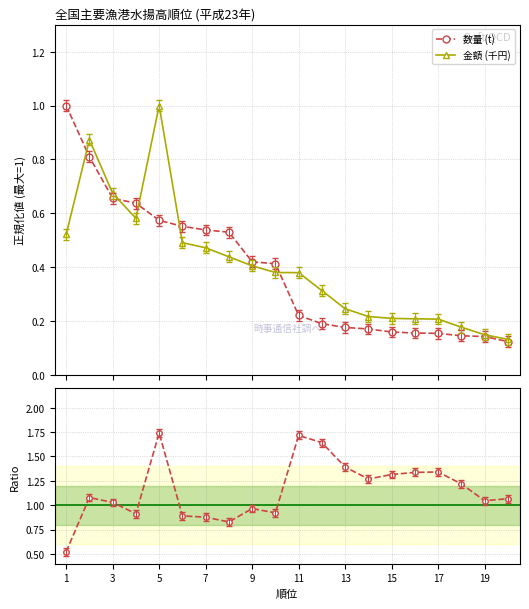

True or false: 金額 (千円) has more than 1 interior local peaks.

True